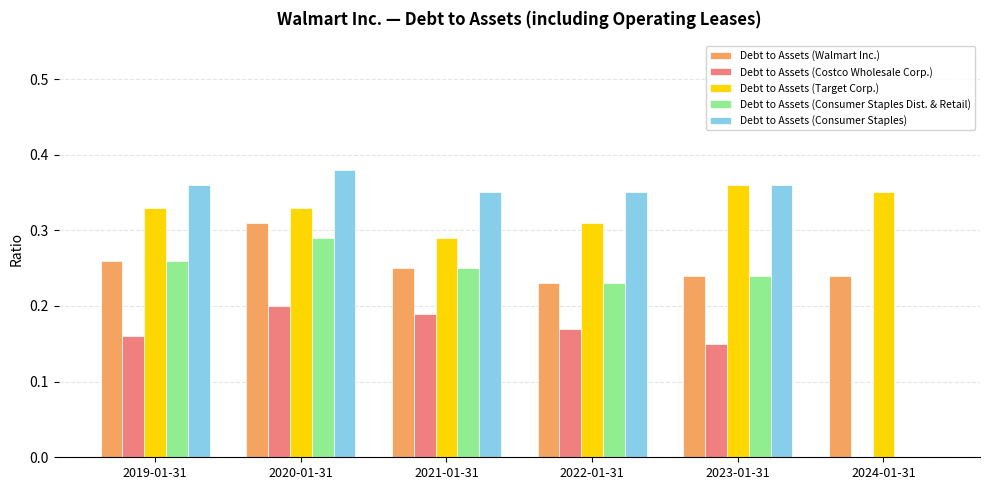

True or false: Debt to Assets (Costco Wholesale Corp.) has a value of 0.1 at 2019-01-31.

False